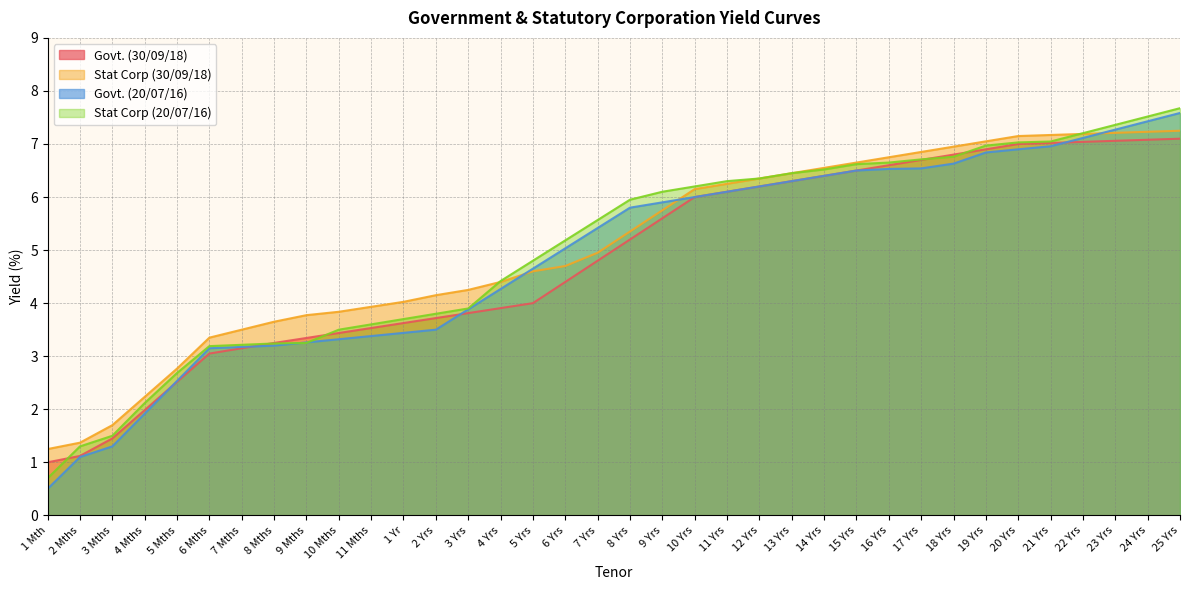

Reading left to right, extract all data points from this chart.

Govt. (30/09/18): 1.0	1.1	1.4	2.0	2.5	3.0	3.1	3.2	3.3	3.4	3.5	3.6	3.7	3.8	3.9	4.0	4.4	4.8	5.2	5.6	6.0	6.1	6.2	6.3	6.4	6.5	6.6	6.7	6.8	6.9	7.0	7.0	7.0	7.1	7.1	7.1
Stat Corp (30/09/18): 1.2	1.4	1.7	2.2	2.8	3.3	3.5	3.6	3.8	3.8	3.9	4.0	4.2	4.2	4.4	4.6	4.7	5.0	5.4	5.8	6.2	6.2	6.3	6.4	6.5	6.7	6.8	6.8	6.9	7.0	7.2	7.2	7.2	7.2	7.2	7.2
Govt. (20/07/16): 0.5	1.1	1.3	1.9	2.5	3.1	3.2	3.2	3.3	3.3	3.4	3.4	3.5	3.9	4.3	4.7	5.0	5.4	5.8	5.9	6.0	6.1	6.2	6.3	6.4	6.5	6.5	6.5	6.6	6.8	6.9	7.0	7.1	7.3	7.4	7.6
Stat Corp (20/07/16): 0.7	1.3	1.5	2.1	2.7	3.2	3.2	3.2	3.2	3.5	3.6	3.7	3.8	3.9	4.4	4.8	5.2	5.6	6.0	6.1	6.2	6.3	6.3	6.4	6.5	6.6	6.7	6.7	6.8	7.0	7.0	7.0	7.2	7.4	7.5	7.7